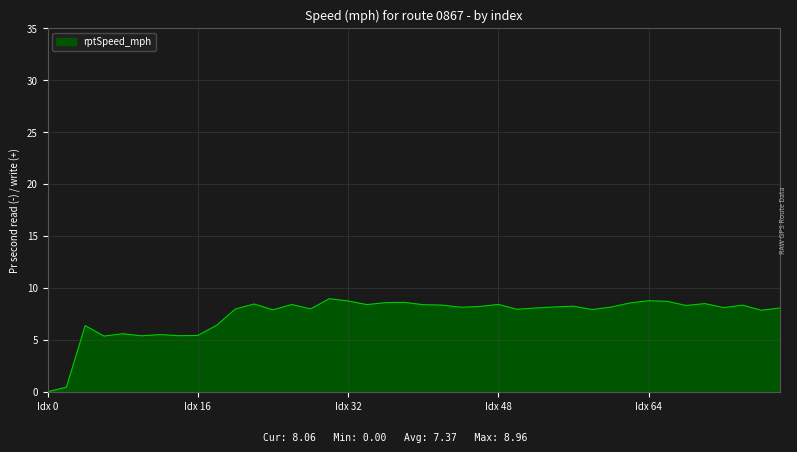

What is the maximum value shown in the chart?

9.0